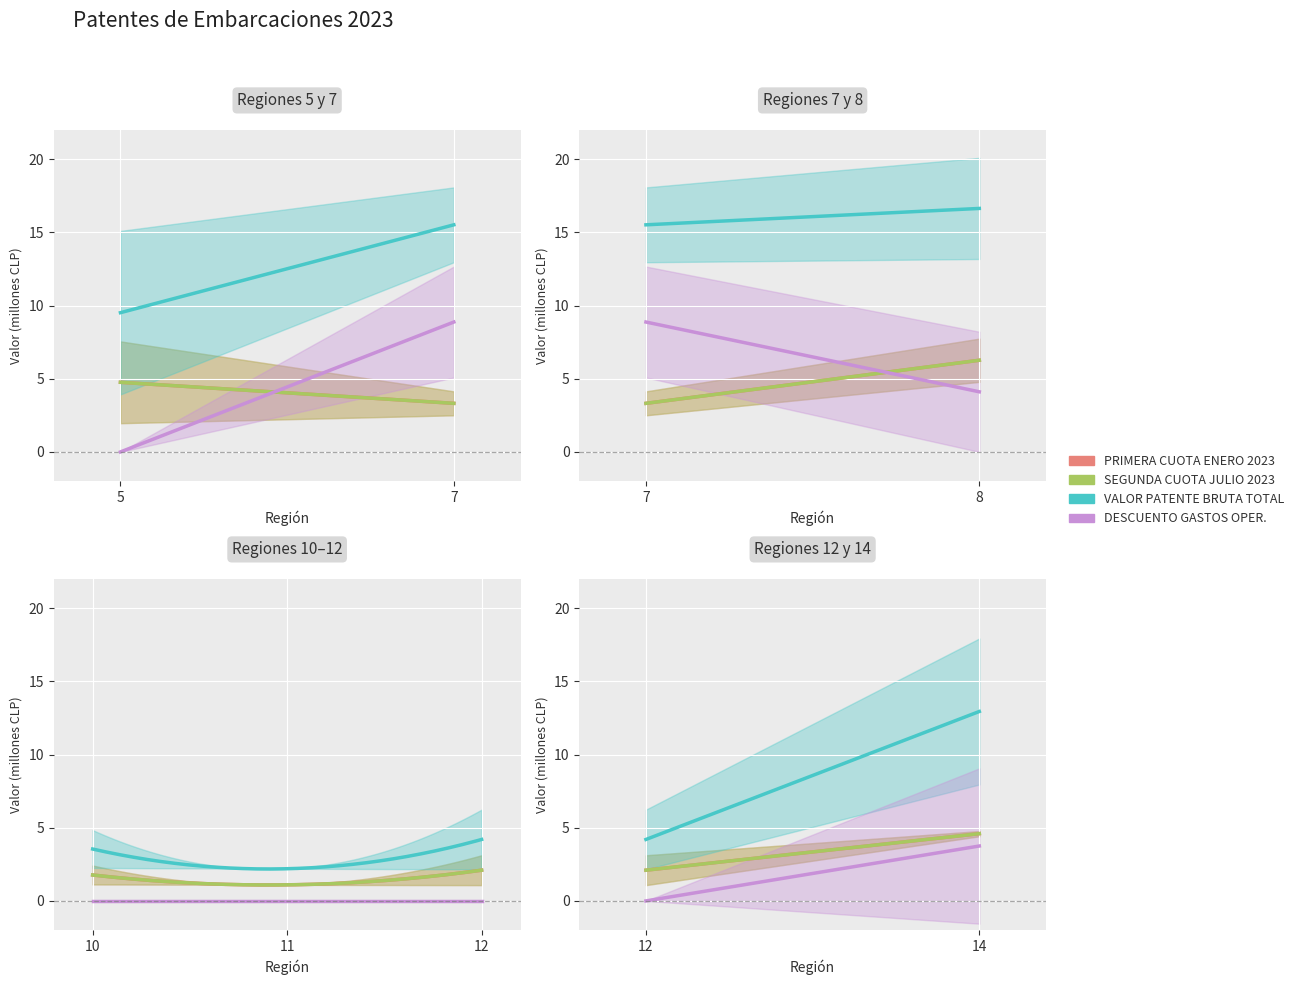

At which label is SEGUNDA CUOTA JULIO 2023 closest to 3?

7